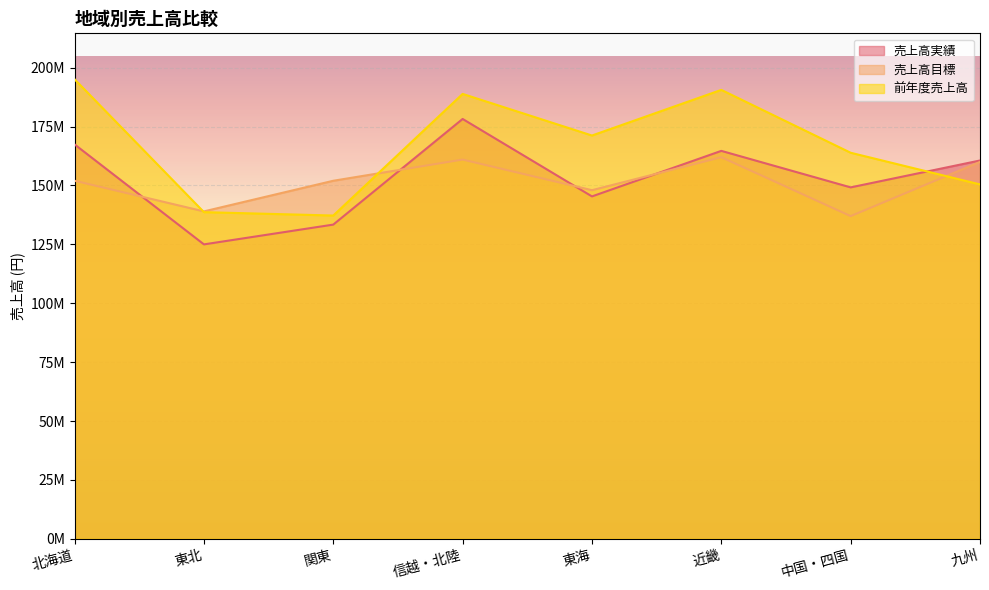

True or false: 売上高目標 has a value of 139000000 at 東北.

True